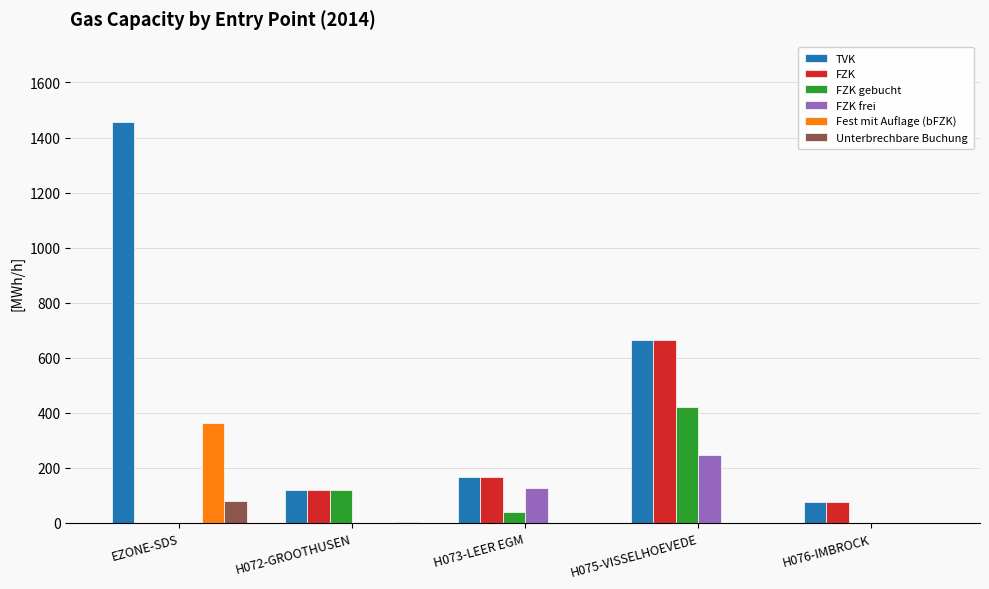

What is the difference between the Unterbrechbare Buchung values at H073-LEER EGM and H072-GROOTHUSEN?

5.2